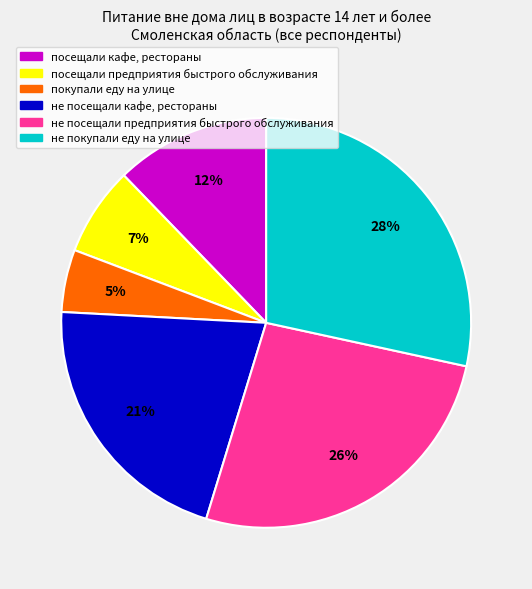

Between не посещали кафе, рестораны and посещали предприятия быстрого обслуживания, which is larger?

не посещали кафе, рестораны